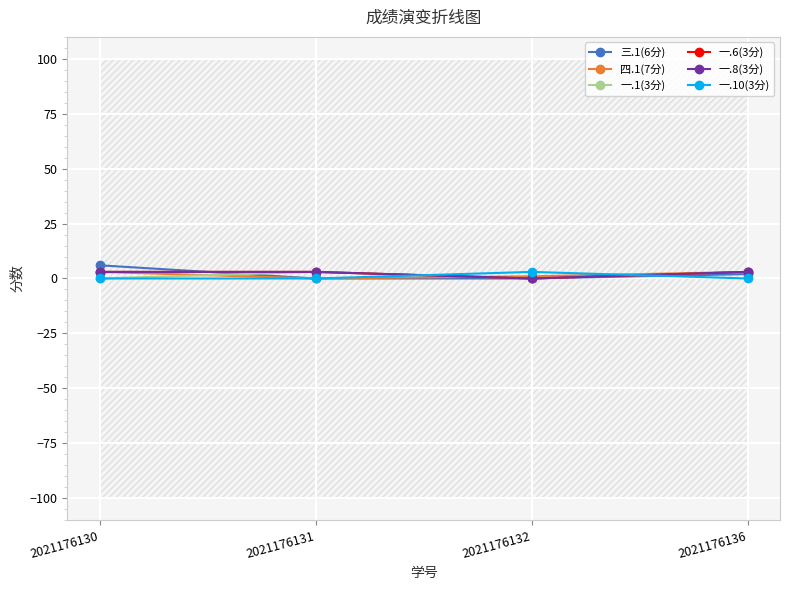

At how many categories does at least one series exceed 2?

4